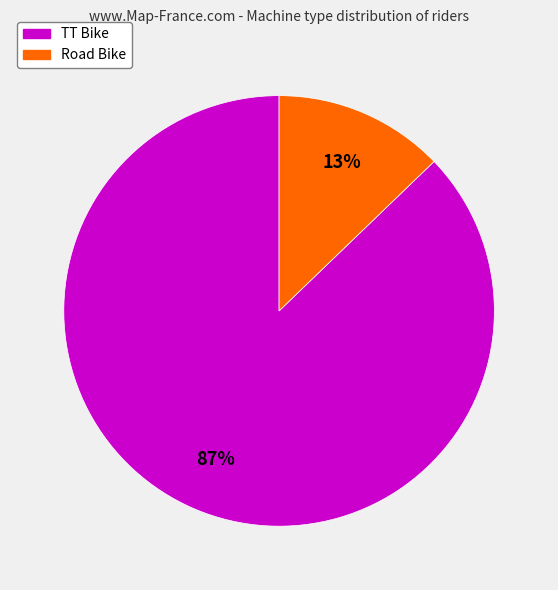

Which category has the biggest portion of the pie?

TT Bike